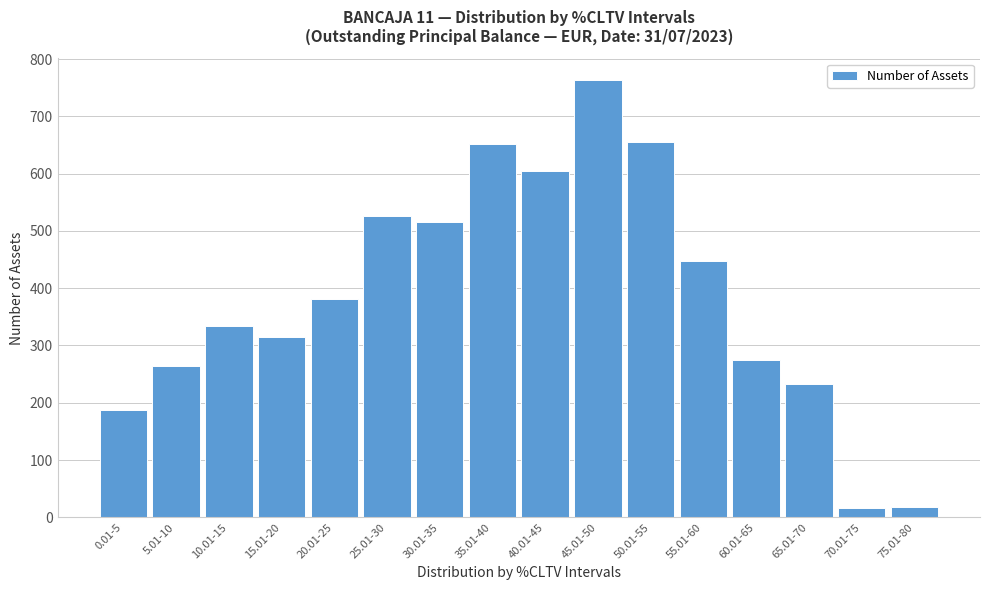

Which label corresponds to the largest value in the chart?

45.01-50